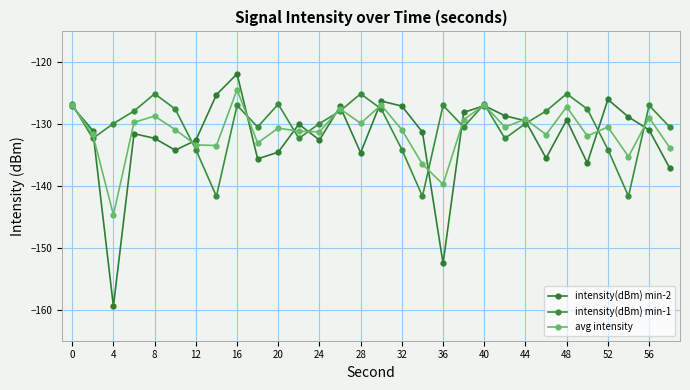

Where do intensity(dBm) min-2 and intensity(dBm) min-1 first cross each other?

0 and 4